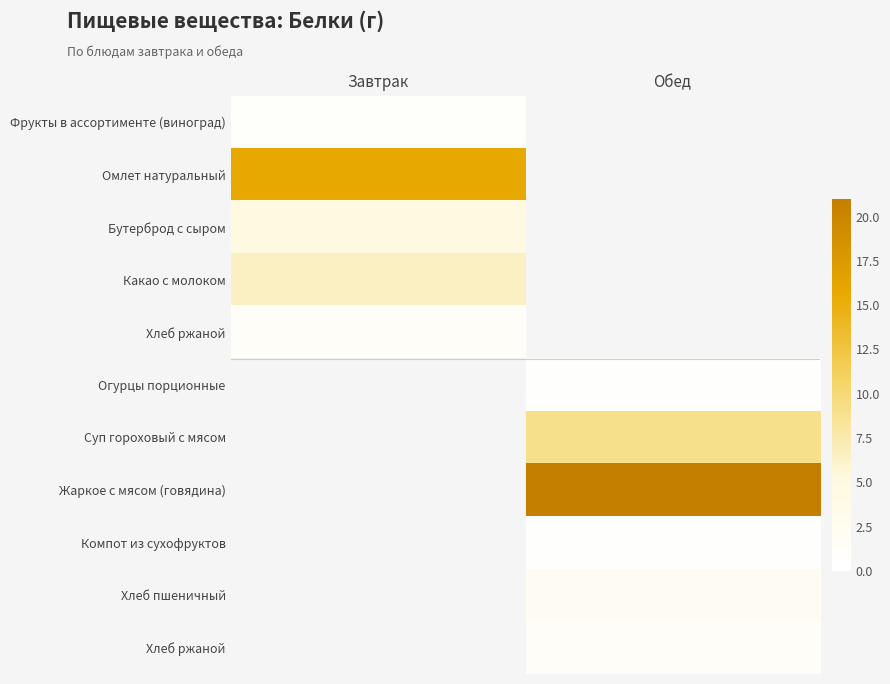

What is the spread (max minus min) of values at Завтрак?

15.0